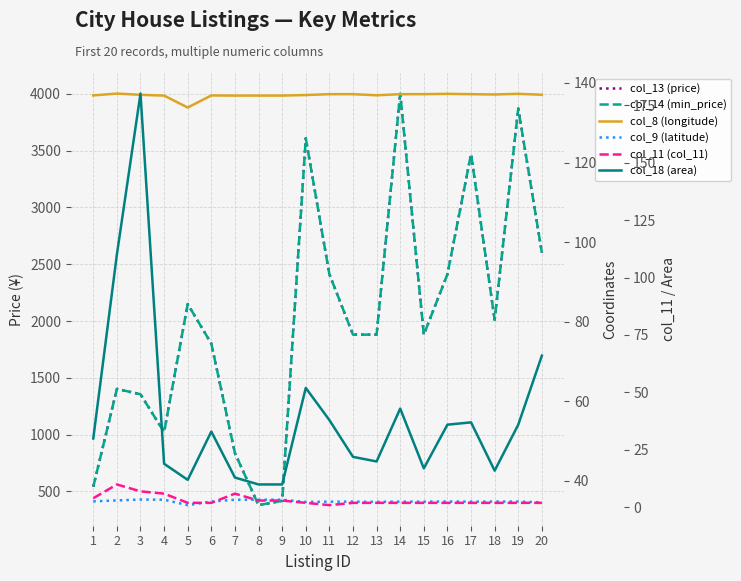

True or false: col_13 (price) and col_8 (longitude) intersect in this chart.

False